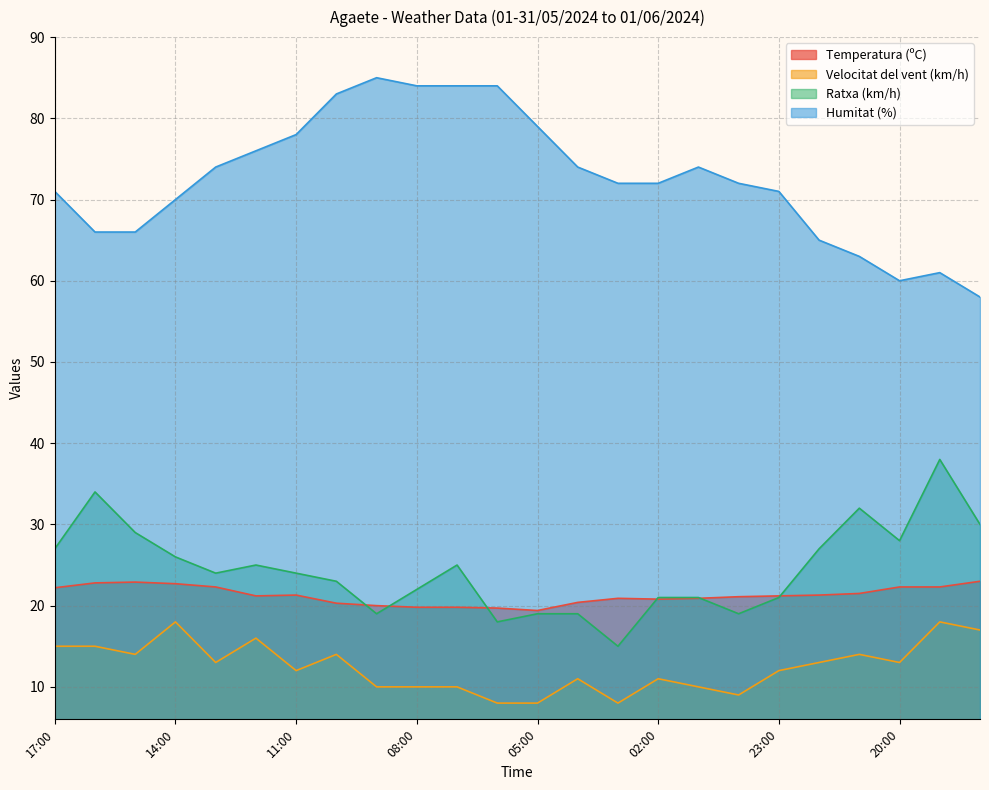

Where is Velocitat del vent (km/h) nearest to the value 13?

13:00